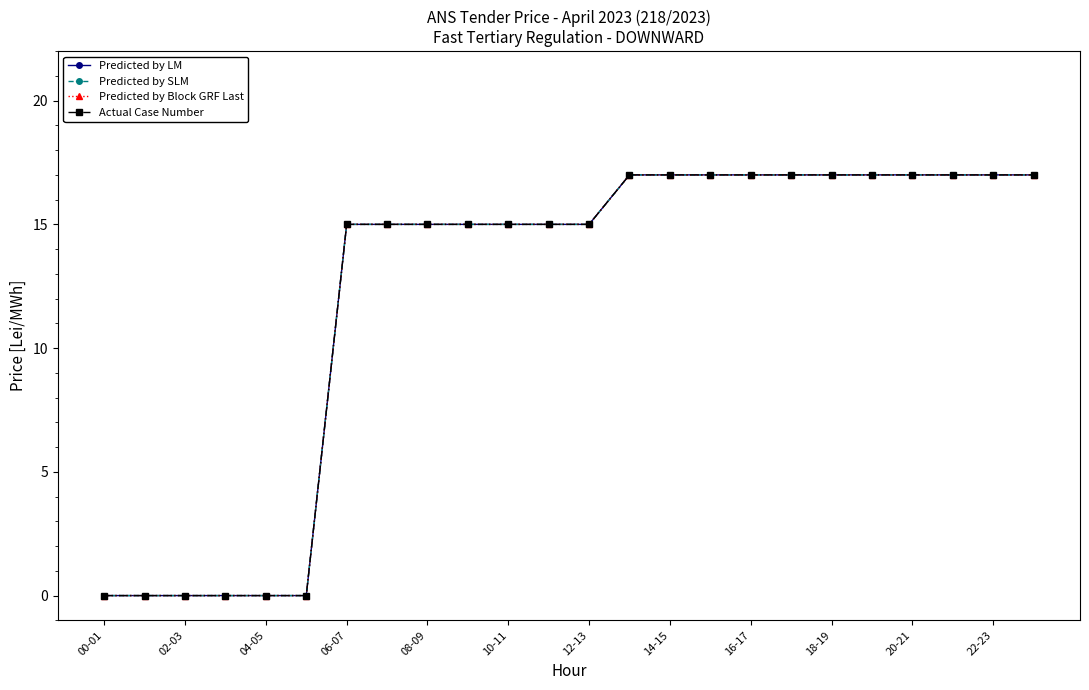

Does the chart have visible grid lines?

No